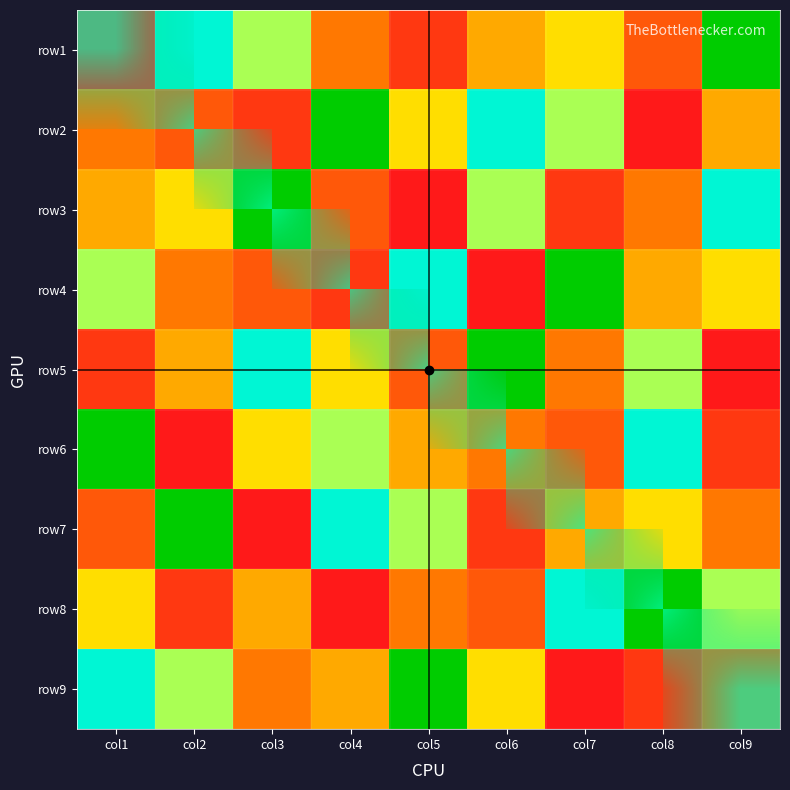

Is the value of row9 at col3 greater than the value of row8 at col1?

No